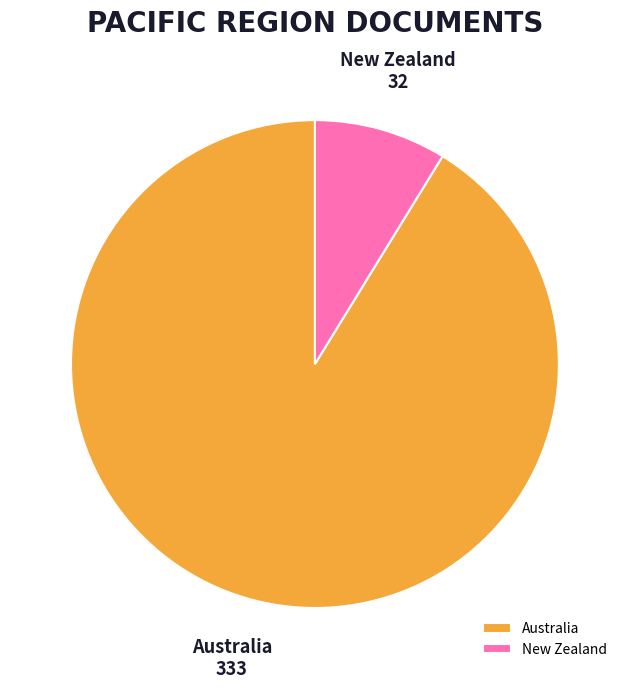

Is the sum of Australia and New Zealand greater than half?

Yes